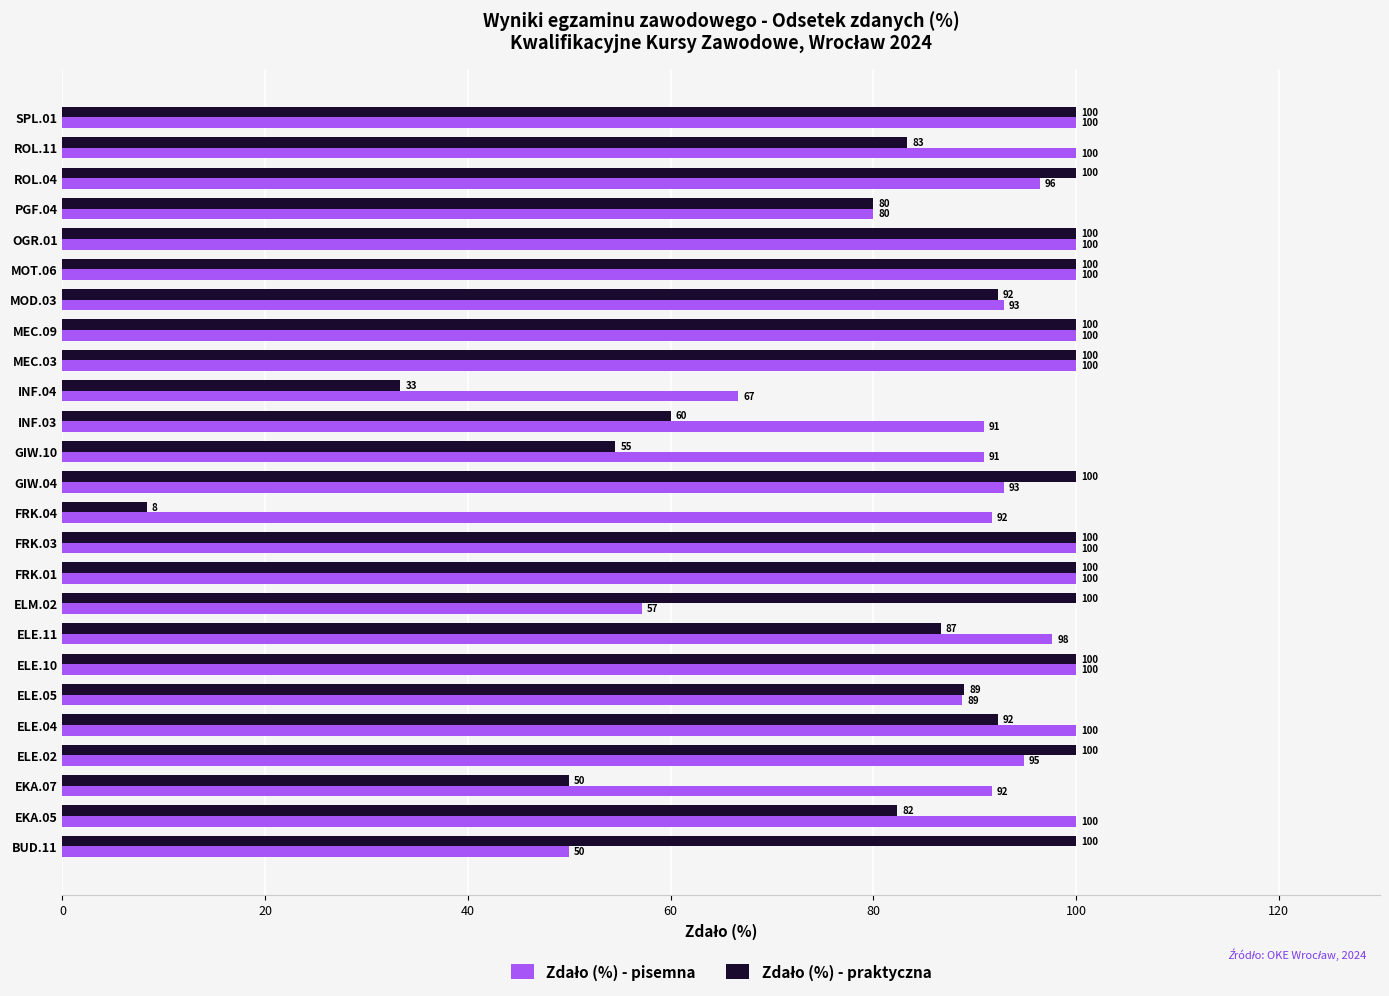

What is the greatest value displayed?

100.0